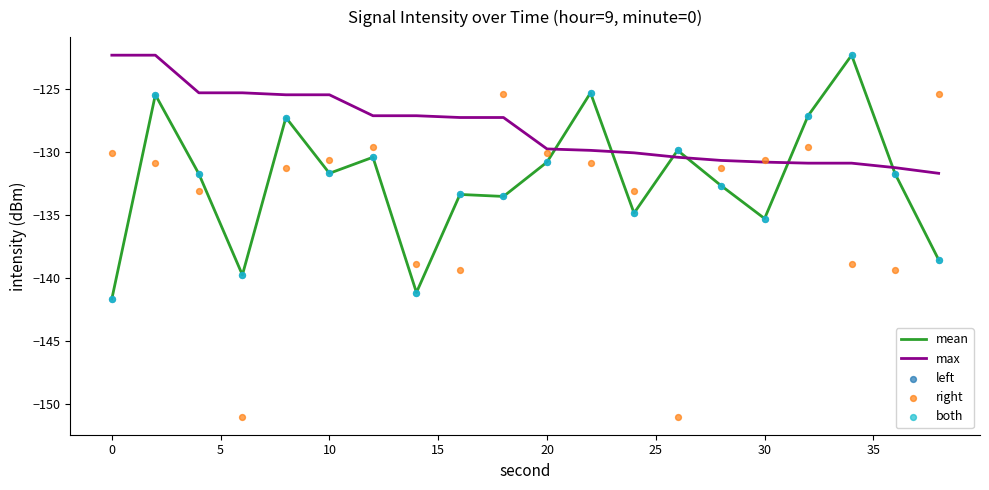

Which series reaches the minimum Y coordinate?

right